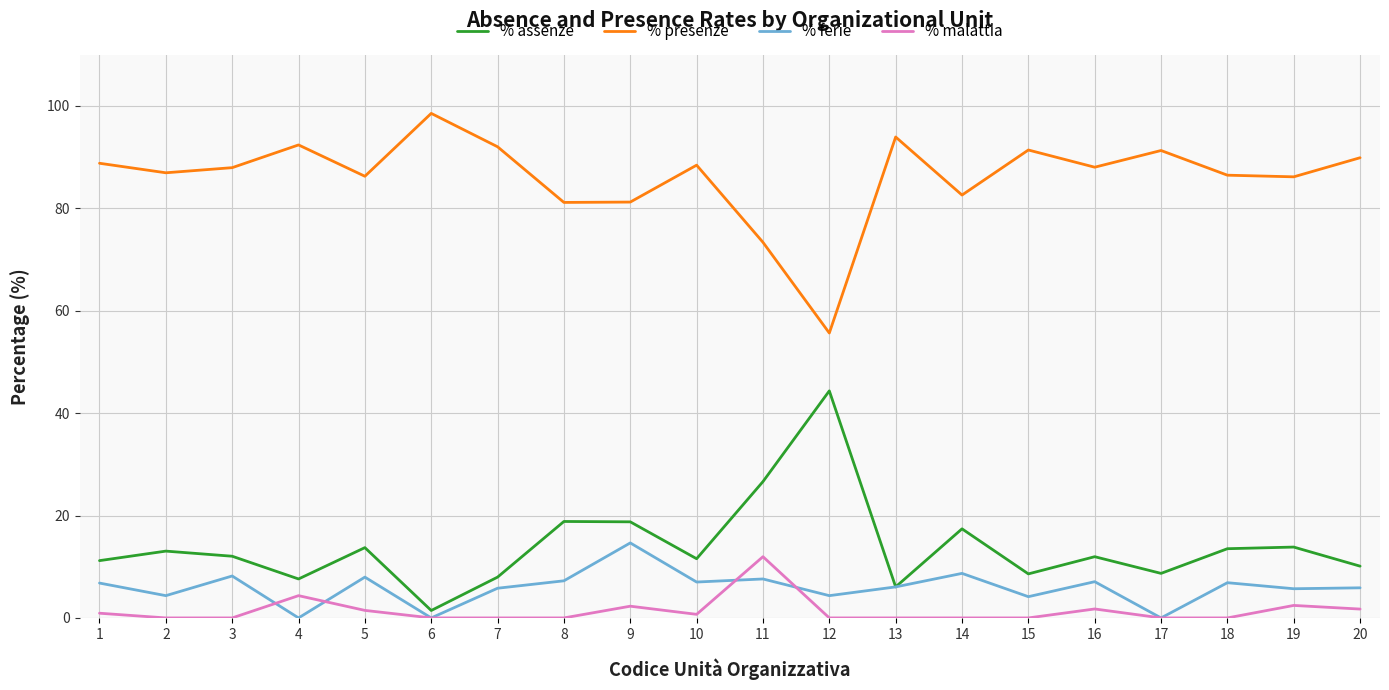

What is the average value of the % presenze series?

86.1